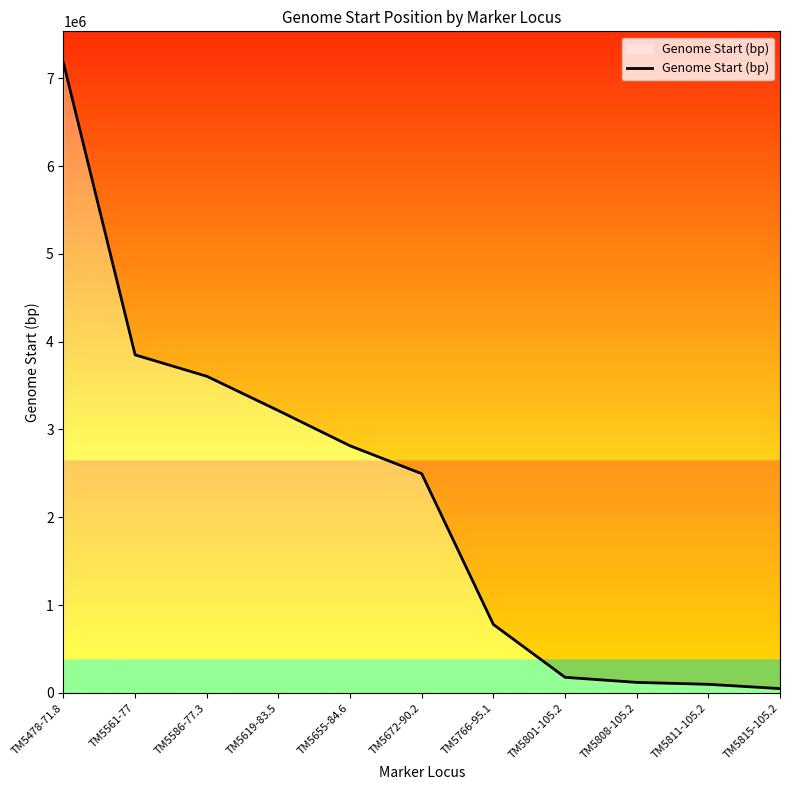

True or false: the data has more than 1 interior local peaks.

False